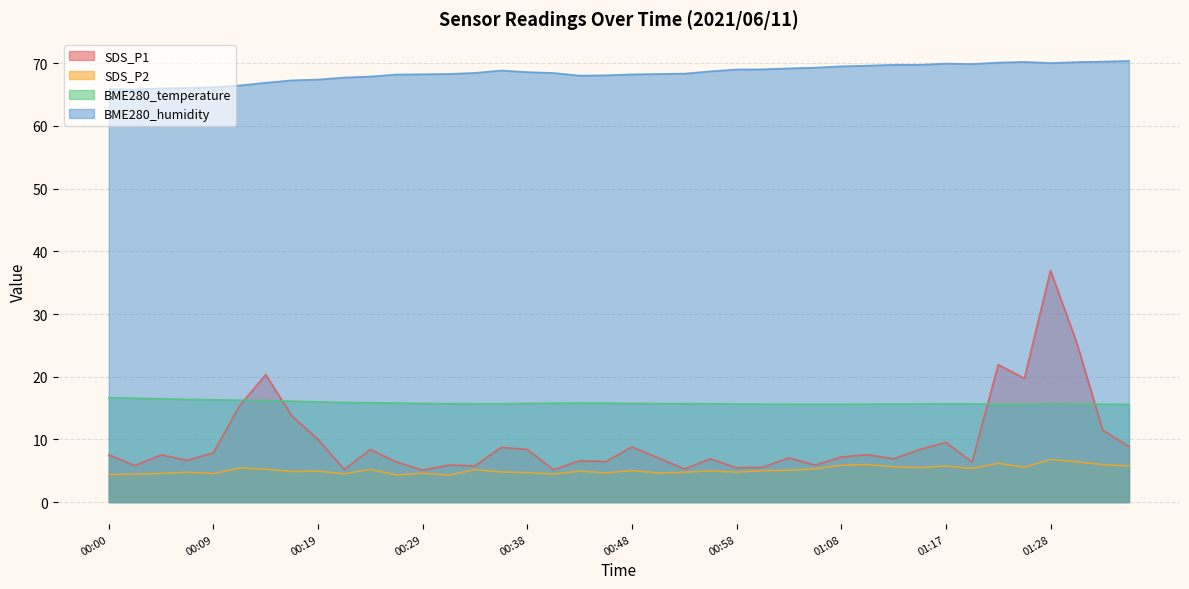

Is it true that BME280_temperature equals 16.2 at 00:14?

True